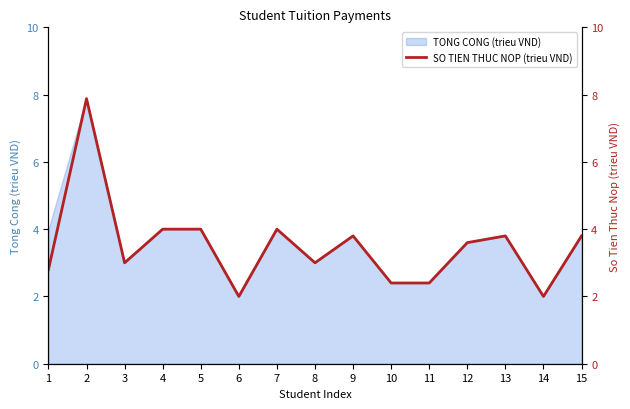

At which category does the data reach its first local peak?

2